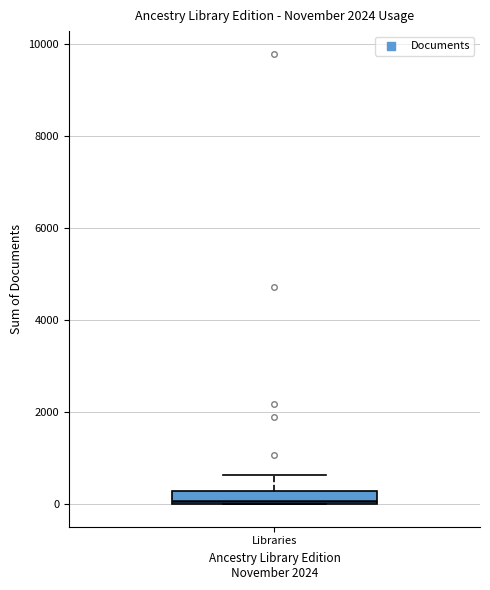

Where is the upper edge of the box for Libraries on the y-axis? The values are not printed on the chart, so give them approximately, as read against the axis.

200